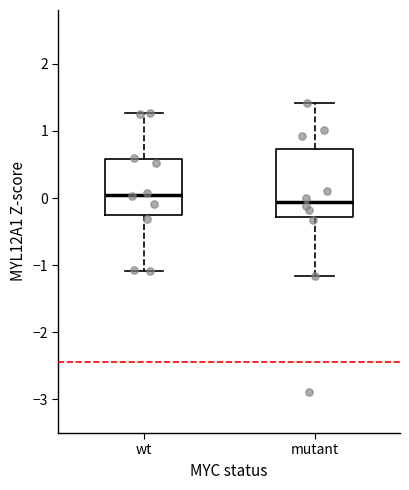

Reading left to right, transcribe this box plot: for each box, give where its median line is, the range the box spans, and where its two whiskers end, as read against the y-axis. The values are not printed on the chart, so give them approximately, as read against the axis.

wt: median 0.1, box -0.3 to 0.6, whiskers -1.1 to 1.3
mutant: median -0.1, box -0.3 to 0.7, whiskers -1.2 to 1.4